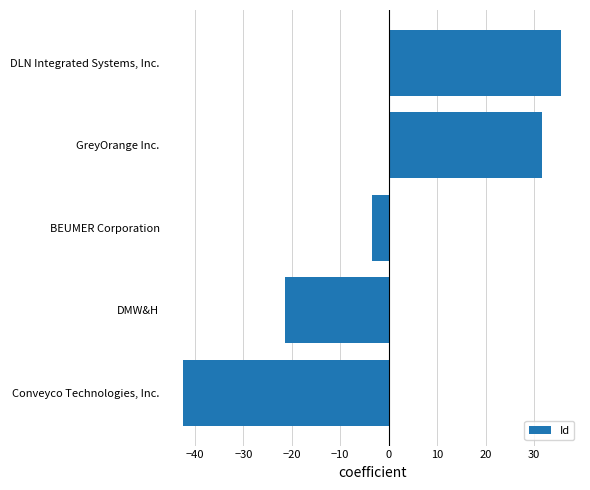

What is the smallest value displayed?

-42.4